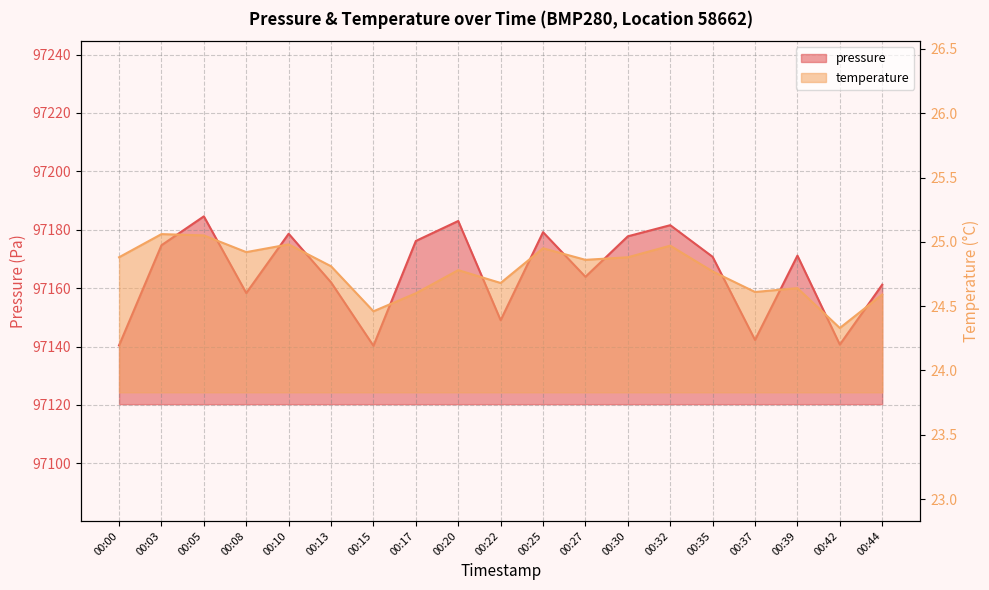

Rank the series at 00:44 from highest to lowest value.

pressure, temperature